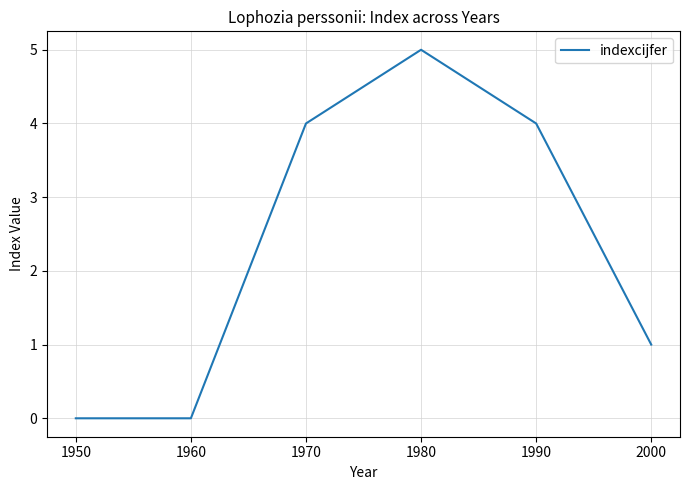

What is the difference between the maximum and minimum values?

5